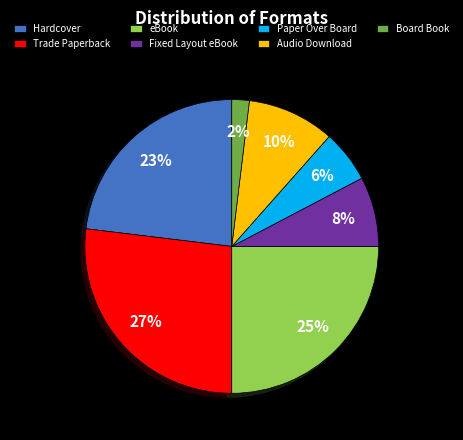

Which has a higher value, Audio Download or Paper Over Board?

Audio Download